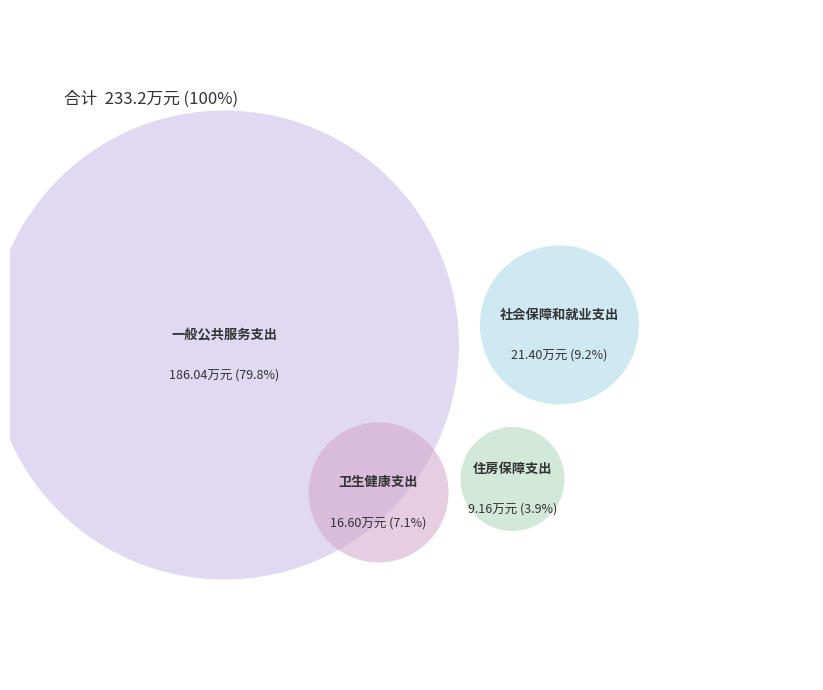

To the nearest percent, what portion does 卫生健康支出 represent?

7%